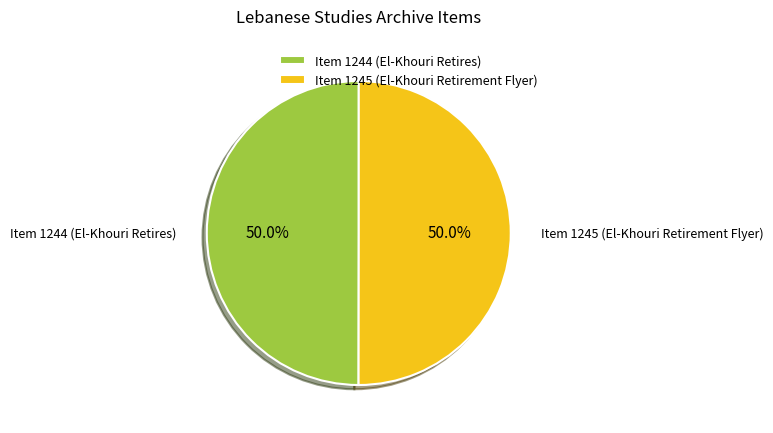

Combined, do Item 1244 (El-Khouri Retires) and Item 1245 (El-Khouri Retirement Flyer) account for over 50%?

Yes